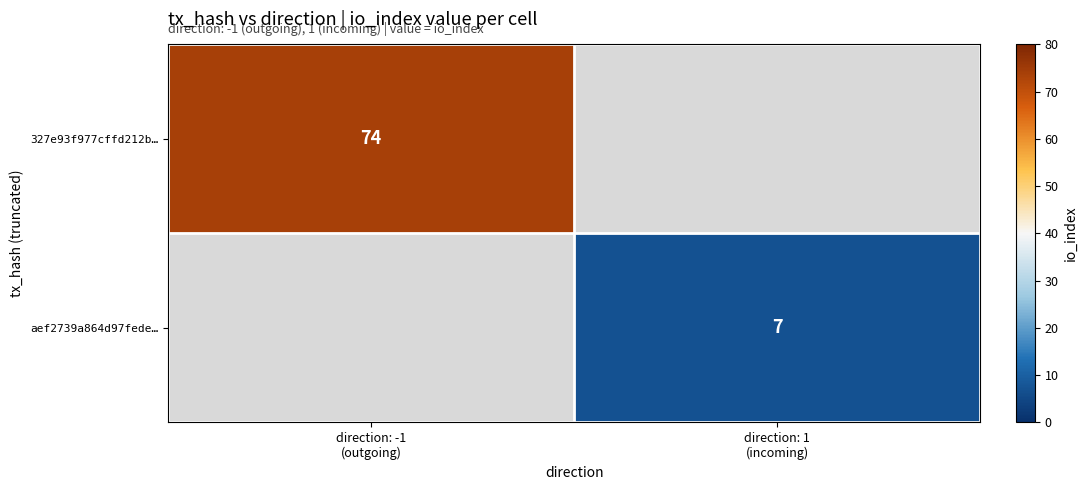

Rank the categories by 327e93f977cffd212b… value from highest to lowest.

direction: -1 (outgoing), direction: 1 (incoming)